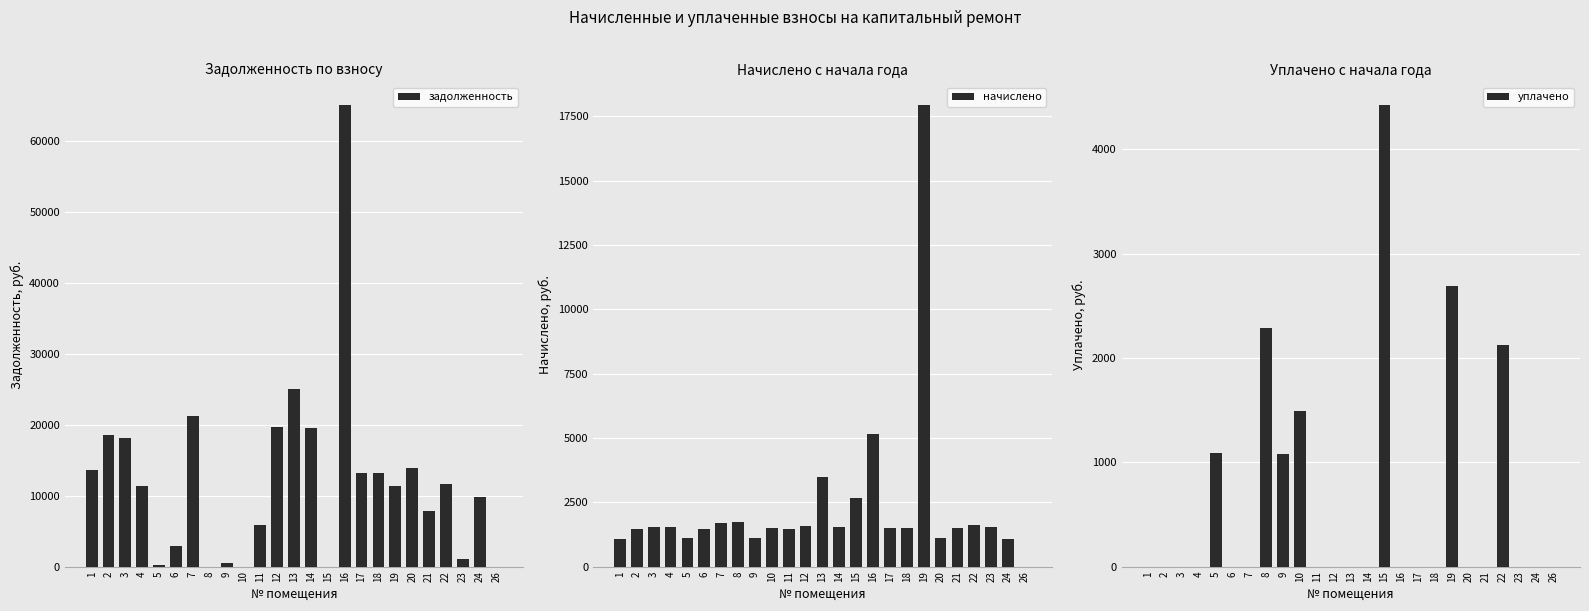

The value of уплачено at 5 is 1091.9. True or false?

True